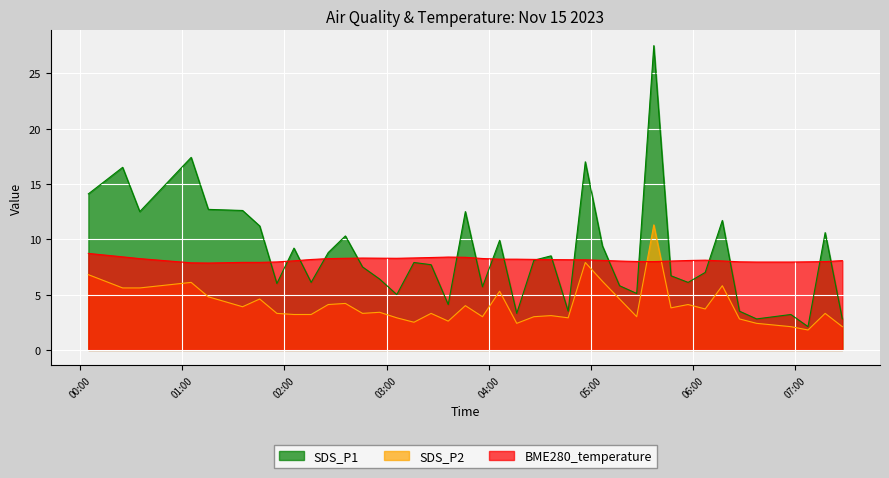

Where is SDS_P2 nearest to the value 6?

2023/11/15 01:05:11